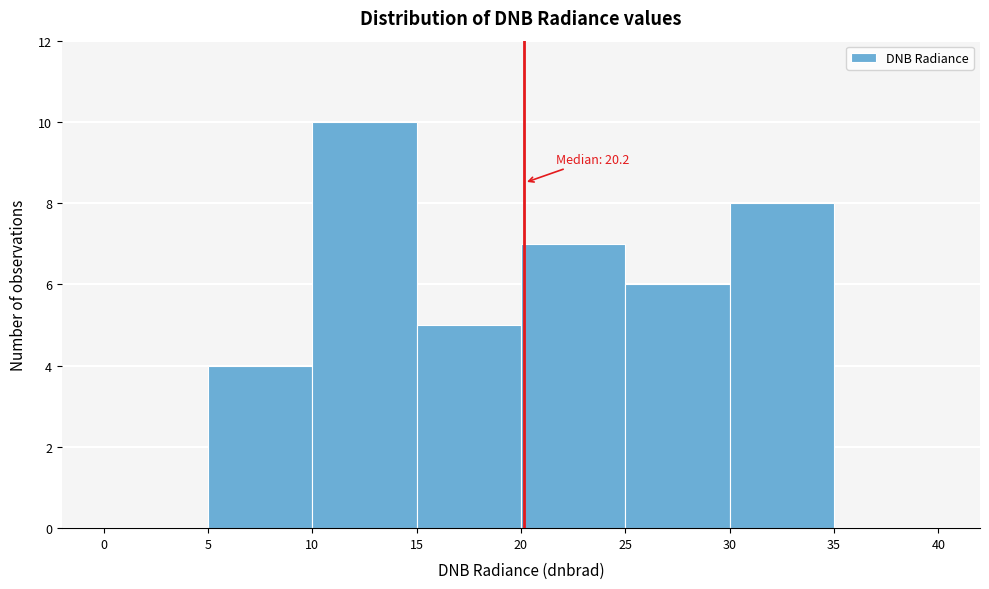

Which range on the x-axis has the tallest bar?

10 to 15